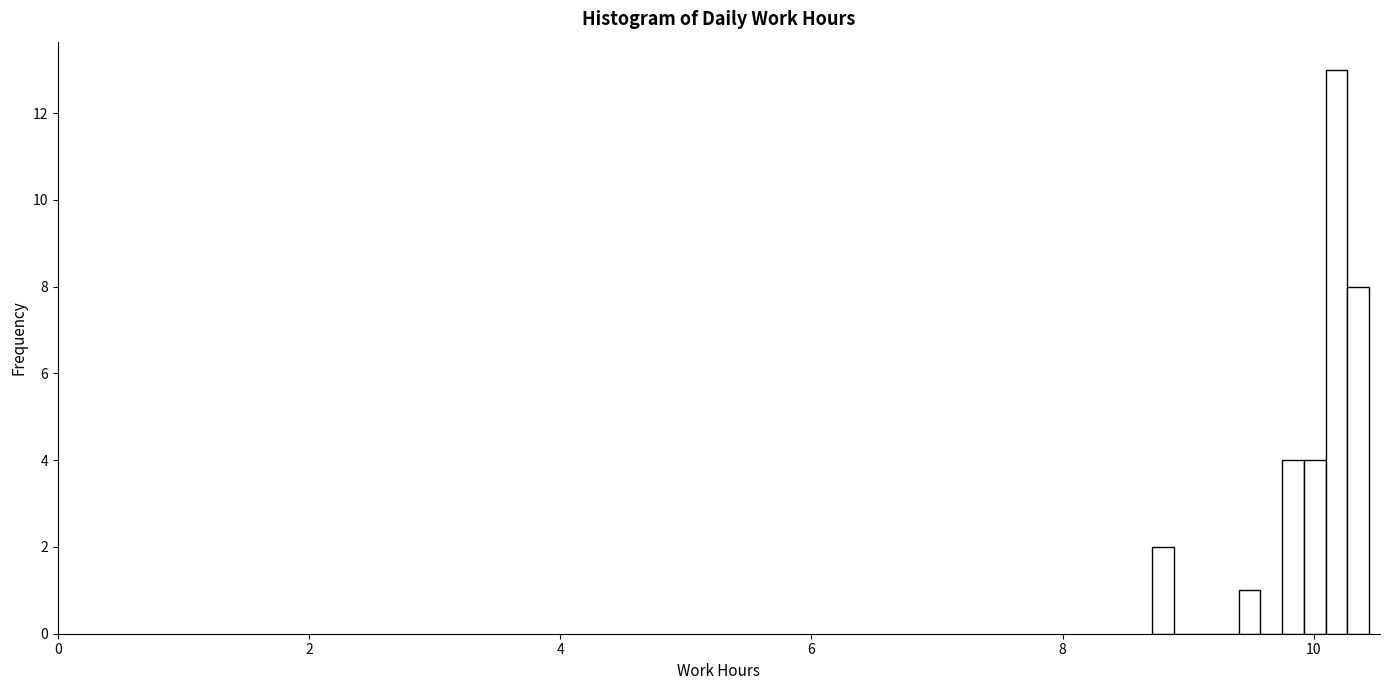

Around what value on the x-axis is the tallest bar? Give the approximate position of its centre, as read against the axis.

10.2